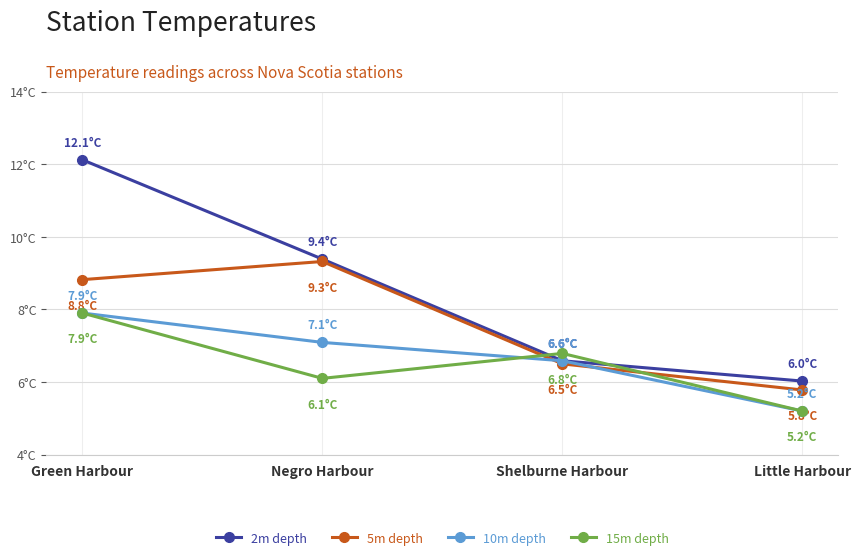

After their last crossing, which series has the higher values: 5m depth or 15m depth?

5m depth